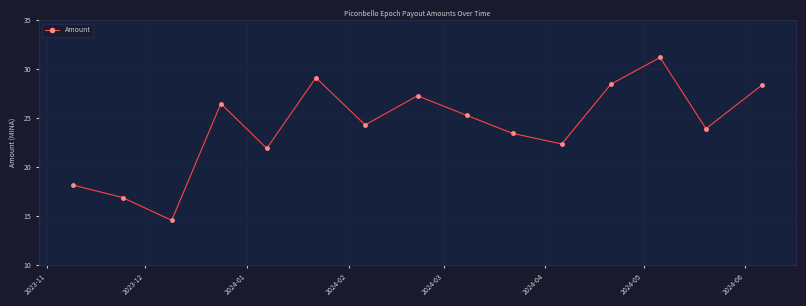

What is the smallest value displayed?

14.5